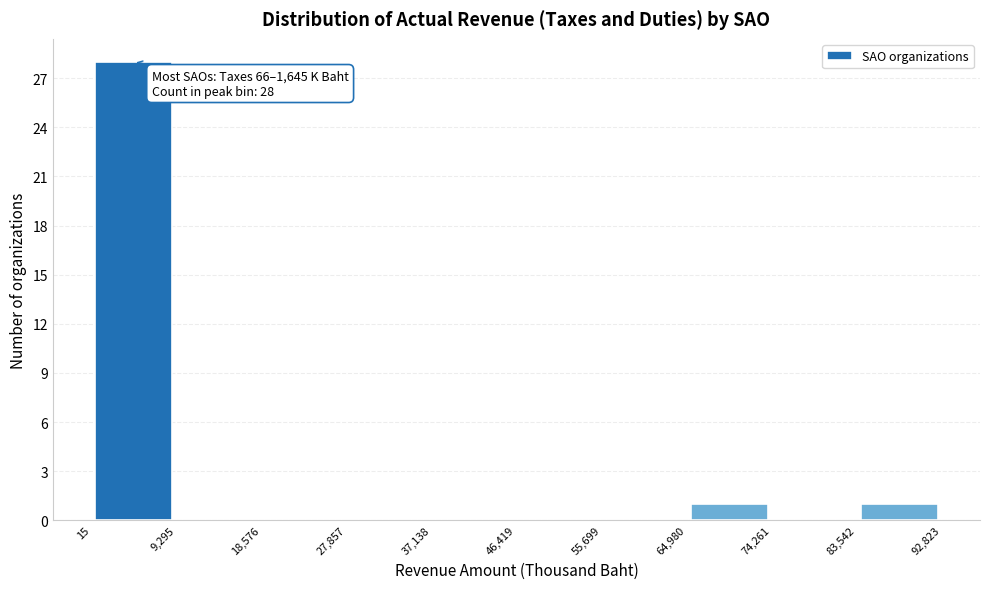

Which range on the x-axis has the tallest bar?

15 to 9,295